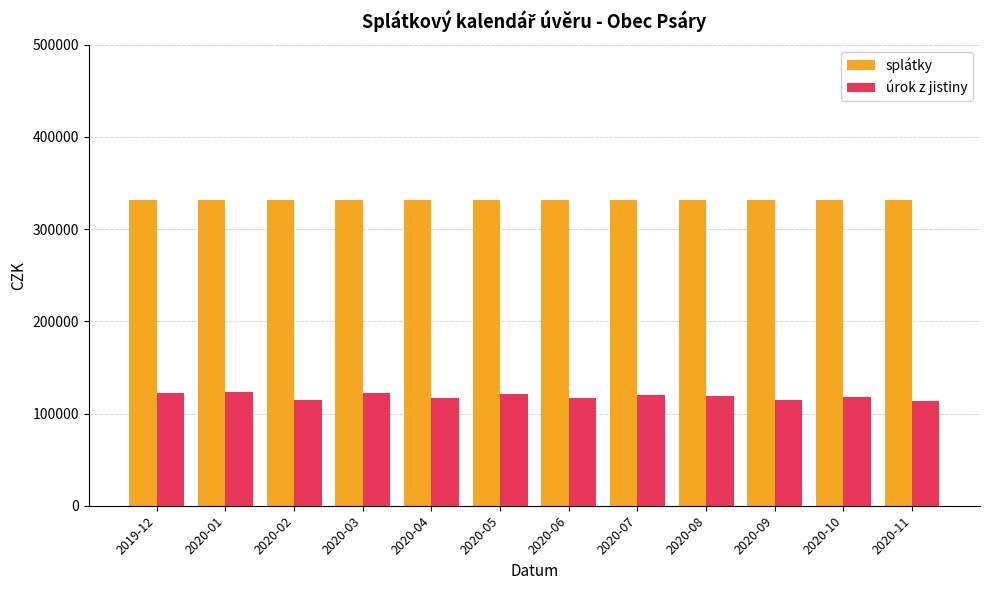

The splátky series shows 167602.9 at 2020-06. True or false?

False